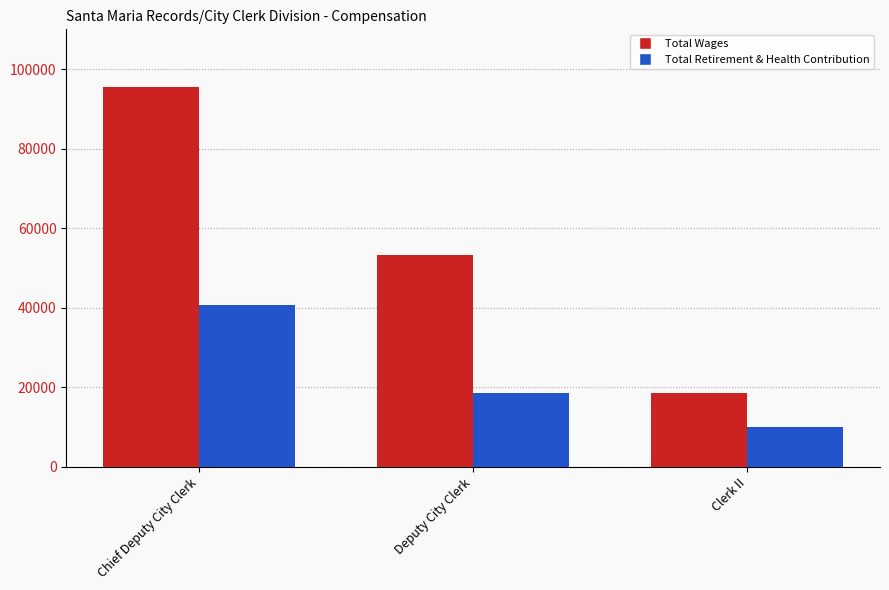

How many distinct data groups are displayed?

2